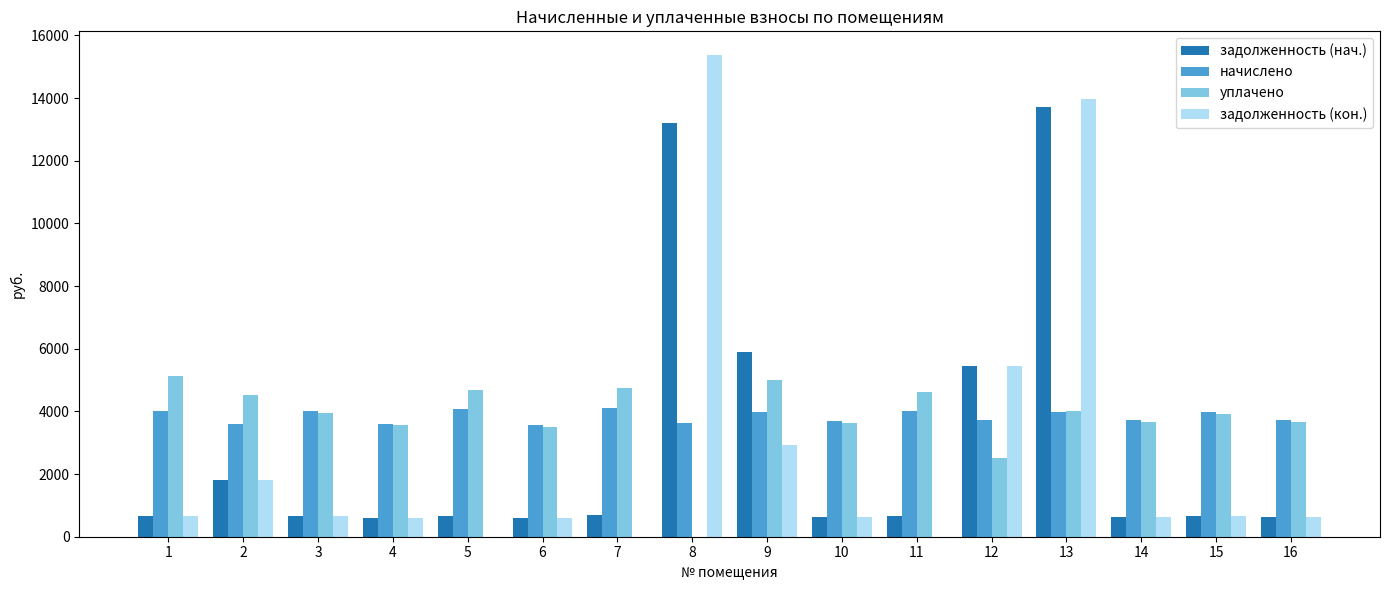

What are all the series names shown in the legend?

задолженность (нач.), начислено, уплачено, задолженность (кон.)